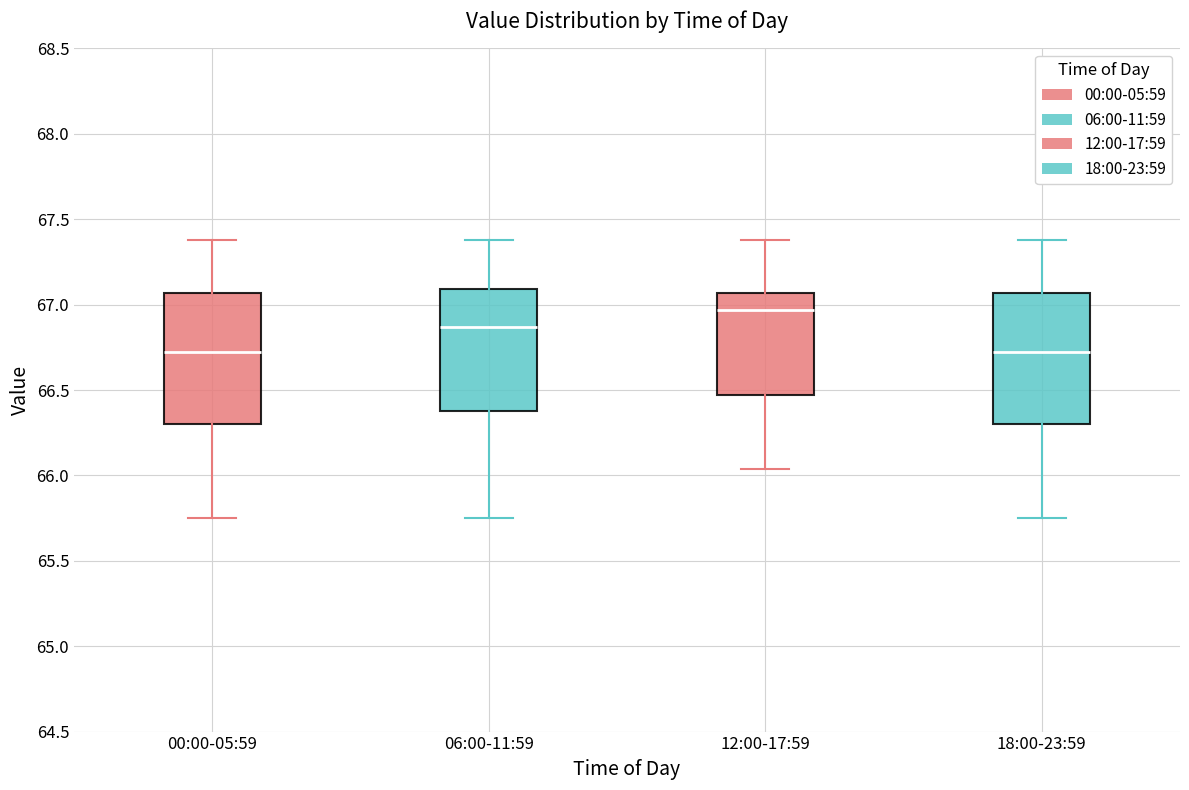

Reading left to right, read every box against the y-axis: the position of its median line, the range the box covers, and the ends of its whiskers. The values are not printed on the chart, so give them approximately, as read against the axis.

00:00-05:59: median 66.75, box 66.30 to 67.05, whiskers 65.75 to 67.40
06:00-11:59: median 66.85, box 66.40 to 67.10, whiskers 65.75 to 67.40
12:00-17:59: median 66.95, box 66.45 to 67.05, whiskers 66.05 to 67.40
18:00-23:59: median 66.75, box 66.30 to 67.05, whiskers 65.75 to 67.40